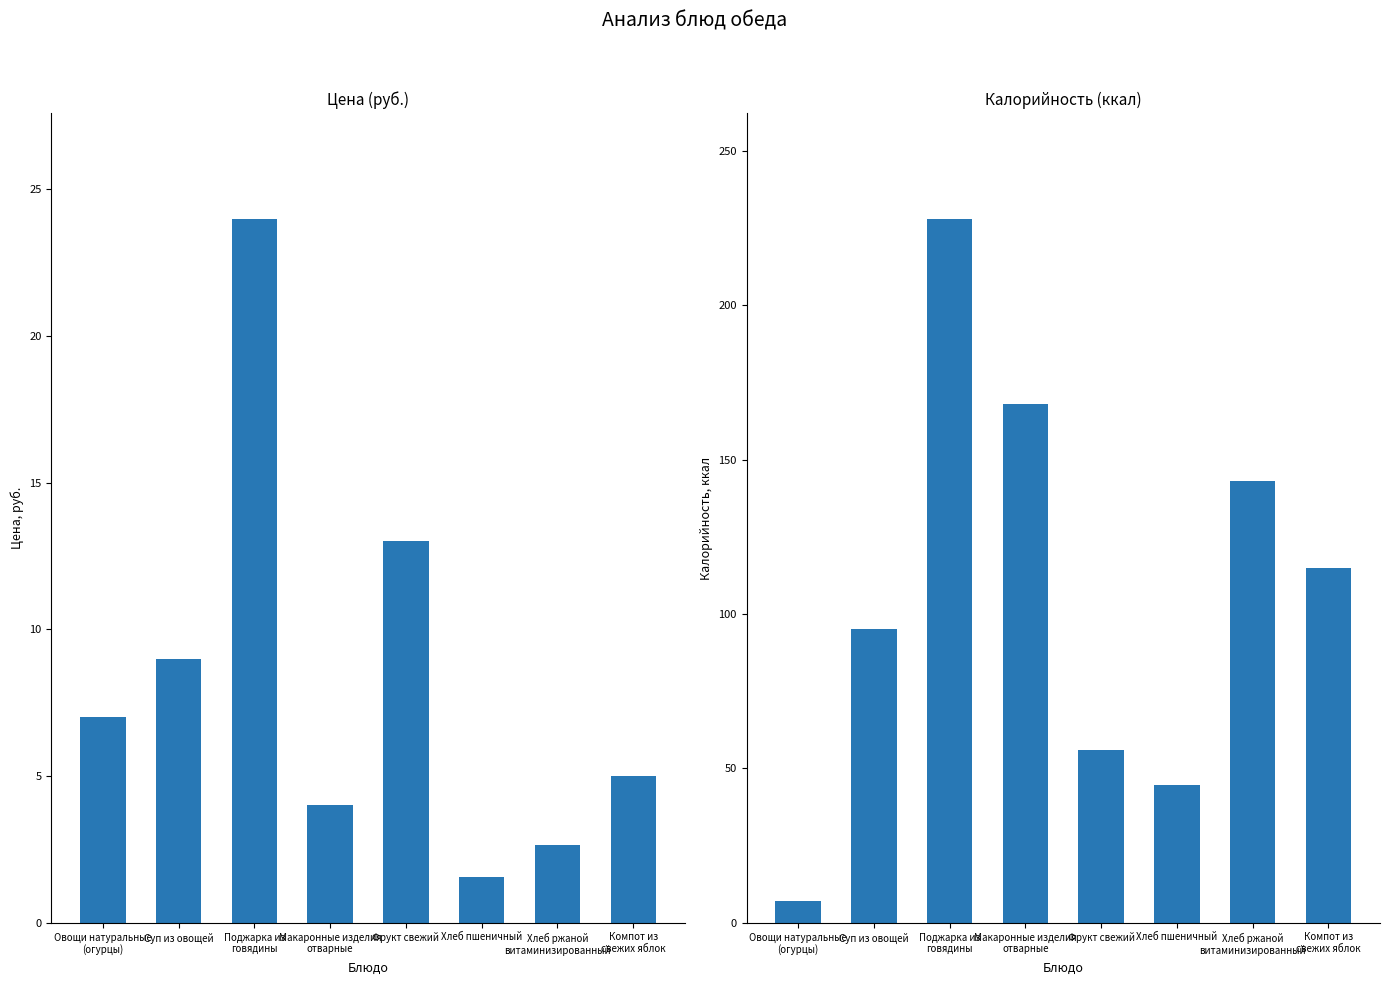

At which category is the sum across all series the highest?

Поджарка из
говядины